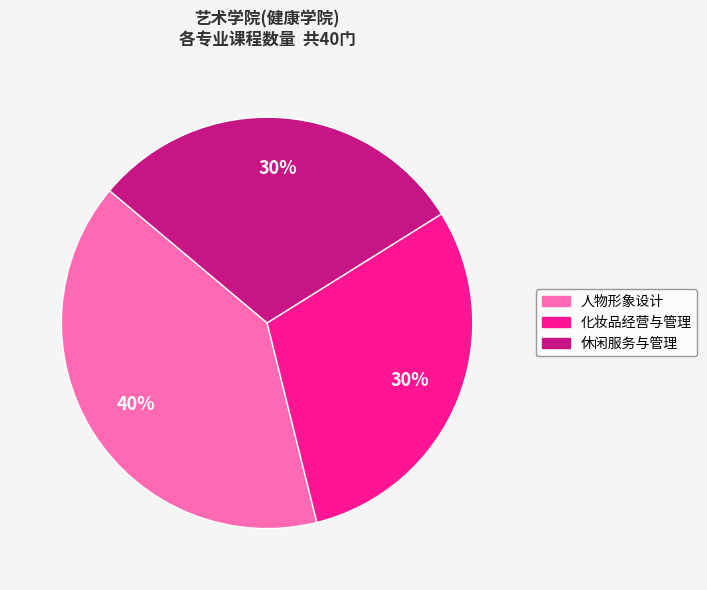

Between 休闲服务与管理 and 人物形象设计, which is larger?

人物形象设计